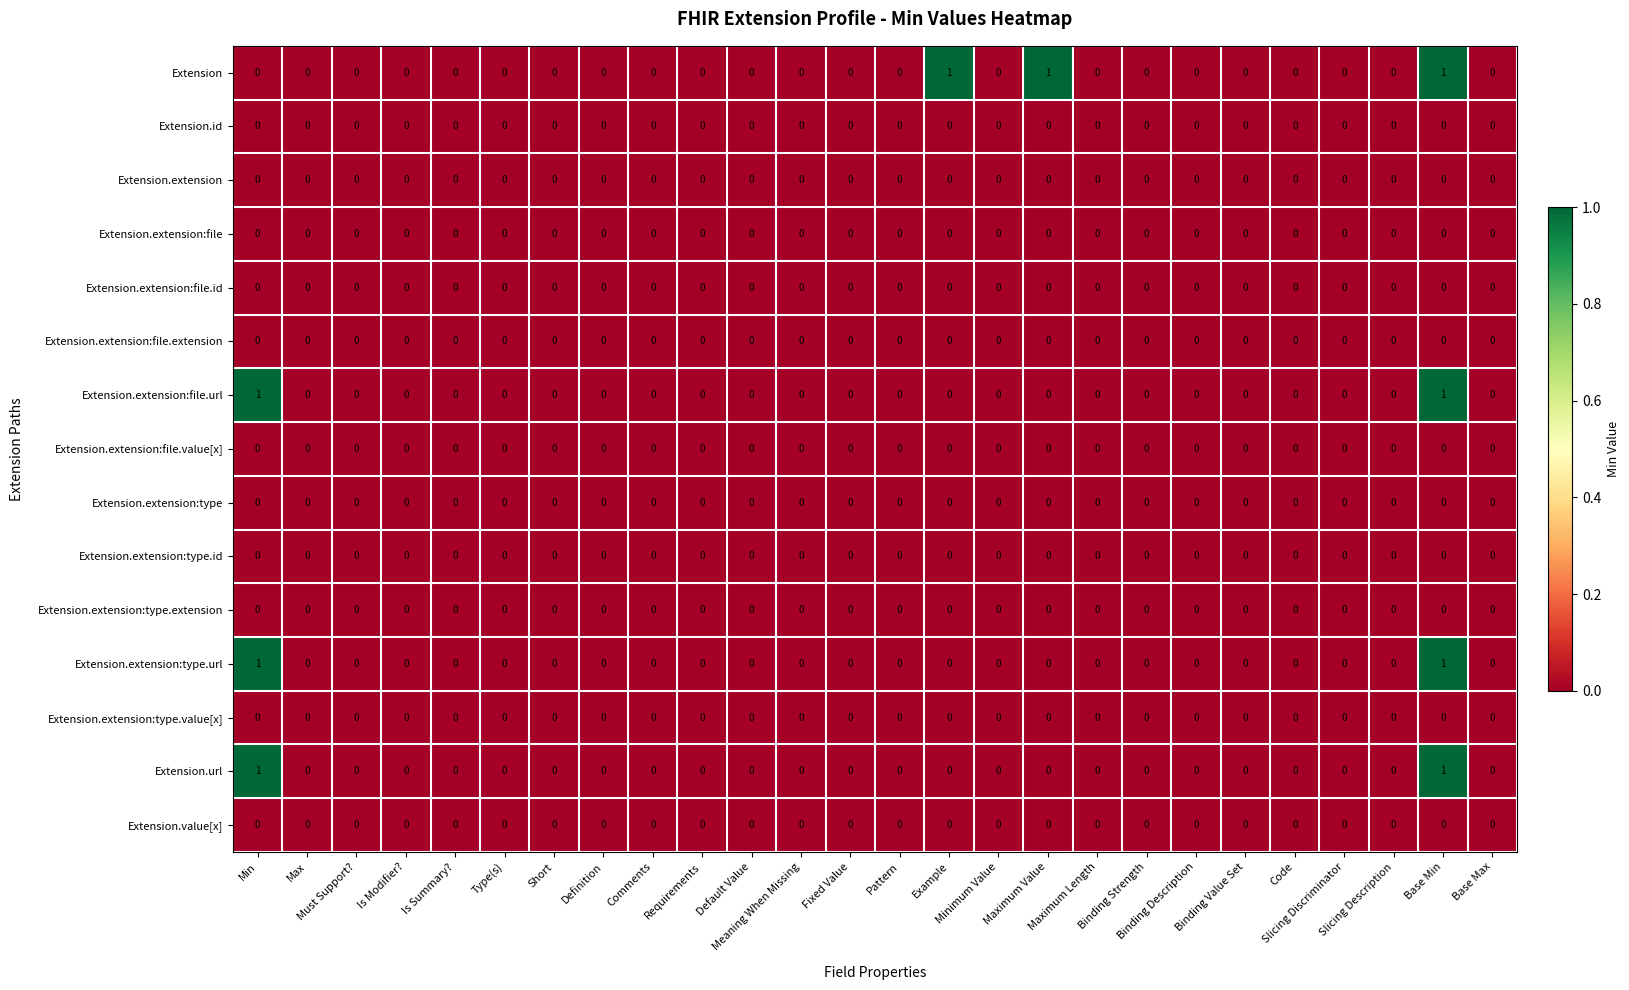

Which series has the largest total across all categories?

Extension